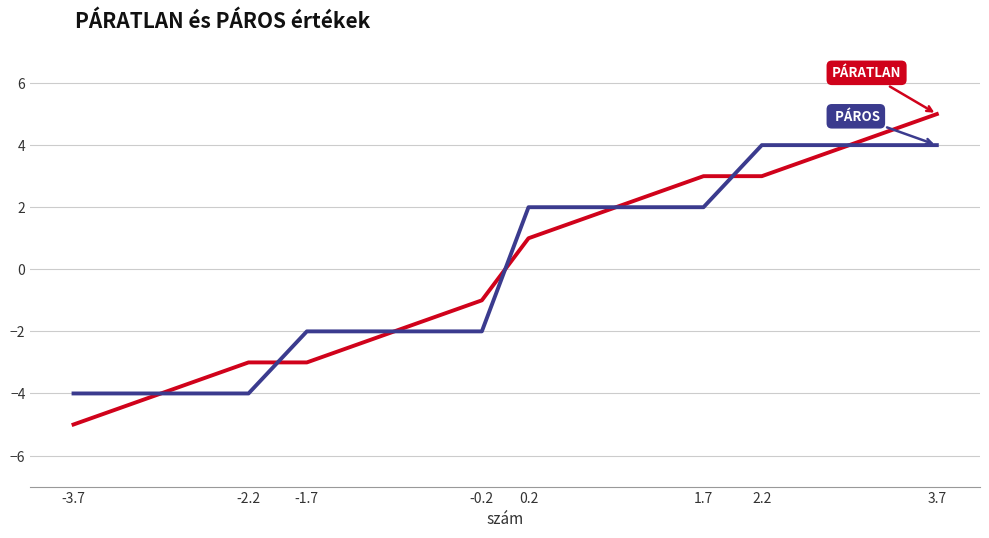

What position from the left is 3.7?

8